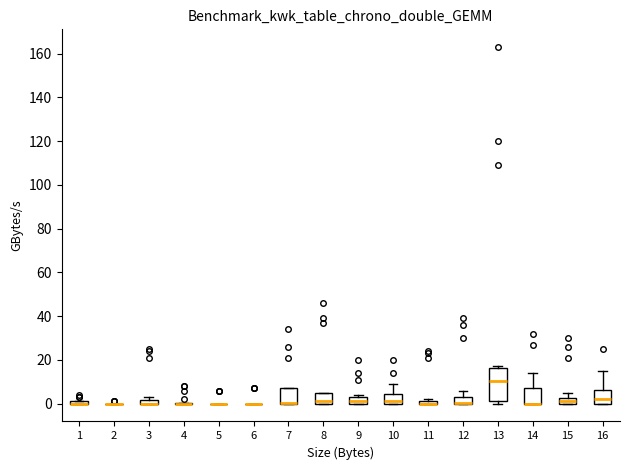

Comparing the boxes themselves (not the whiskers), which one is the tallest?

13